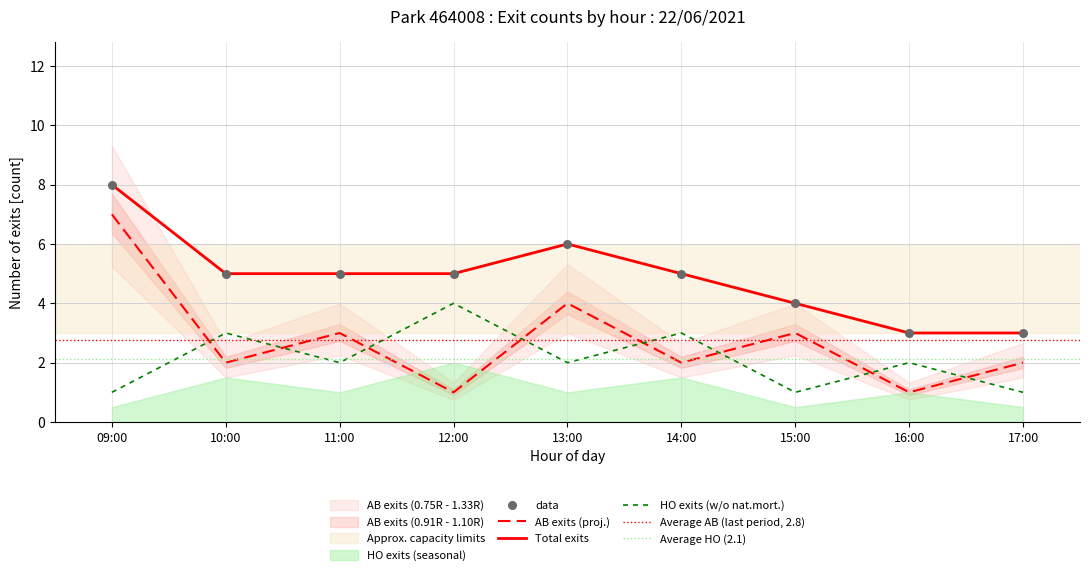

Which series has the largest total across all categories?

total_count